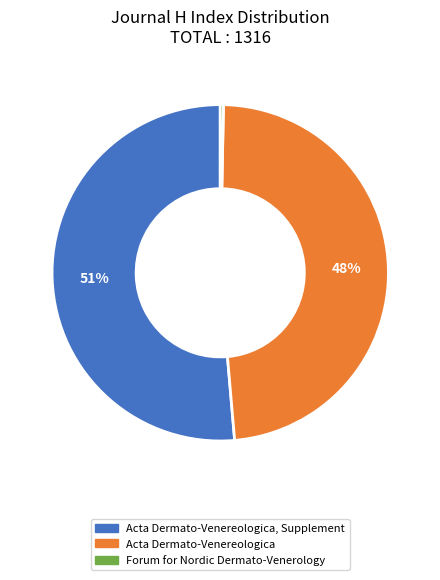

Is there any slice that represents more than half of the pie?

Yes